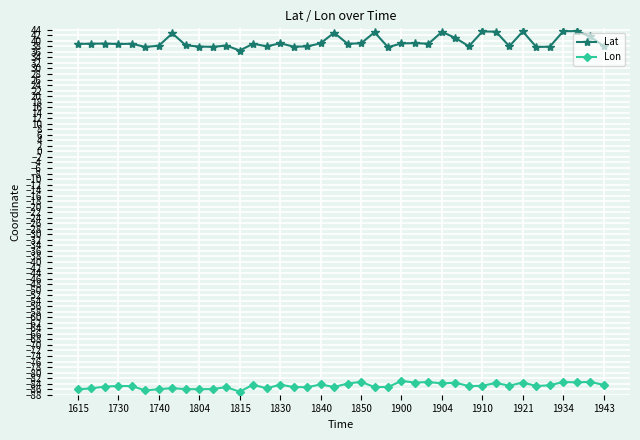

What is the value of the Lon point at the 17th from the left?

-85.2